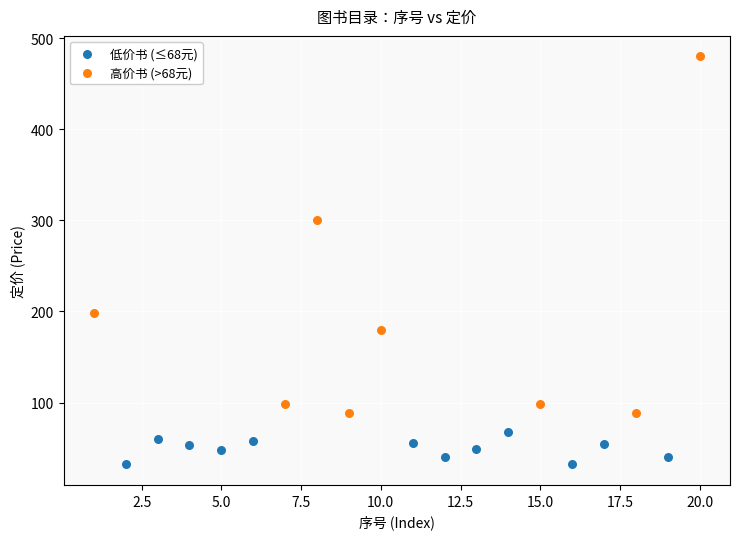

Which series has the largest Y range (max minus min)?

高价书 (>68元)